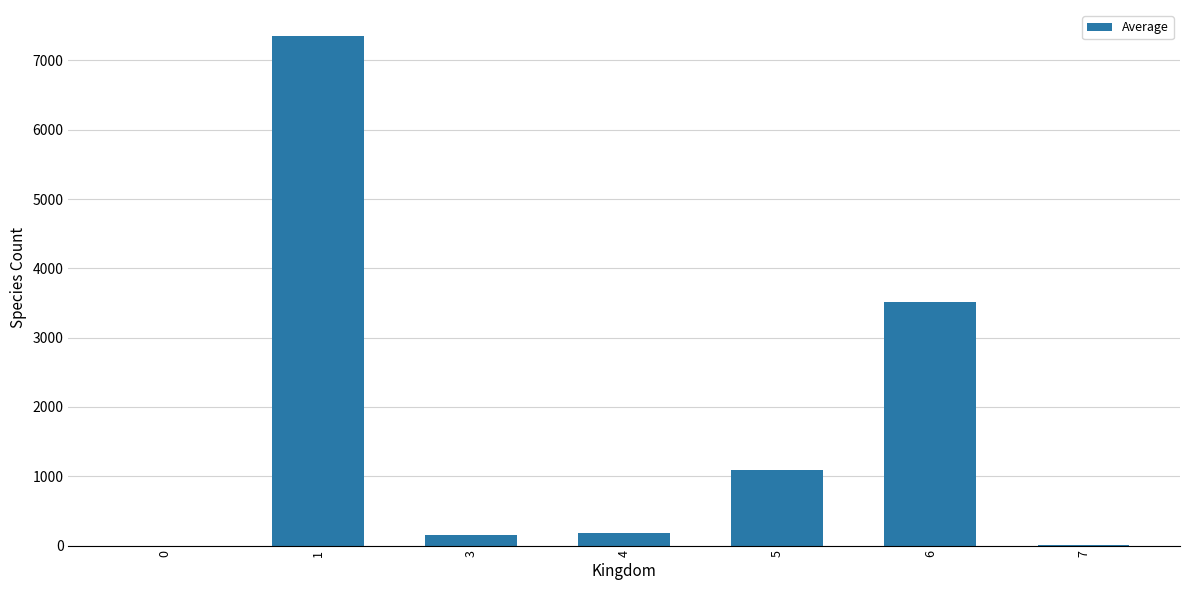

What is the change in value from 3 to 5?

+924.3